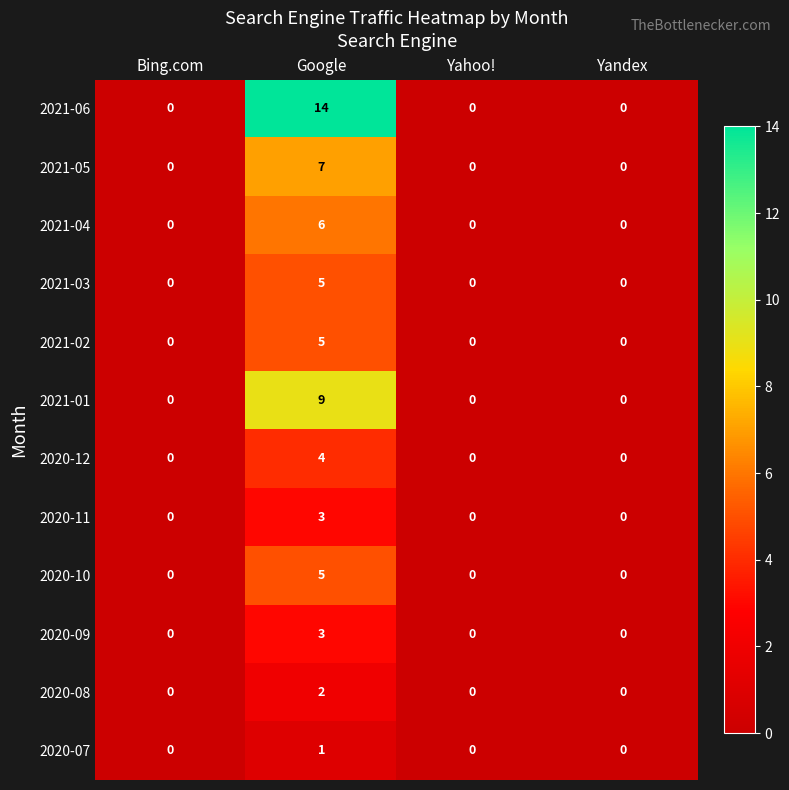

At which label does 2021-06 reach its peak?

Google